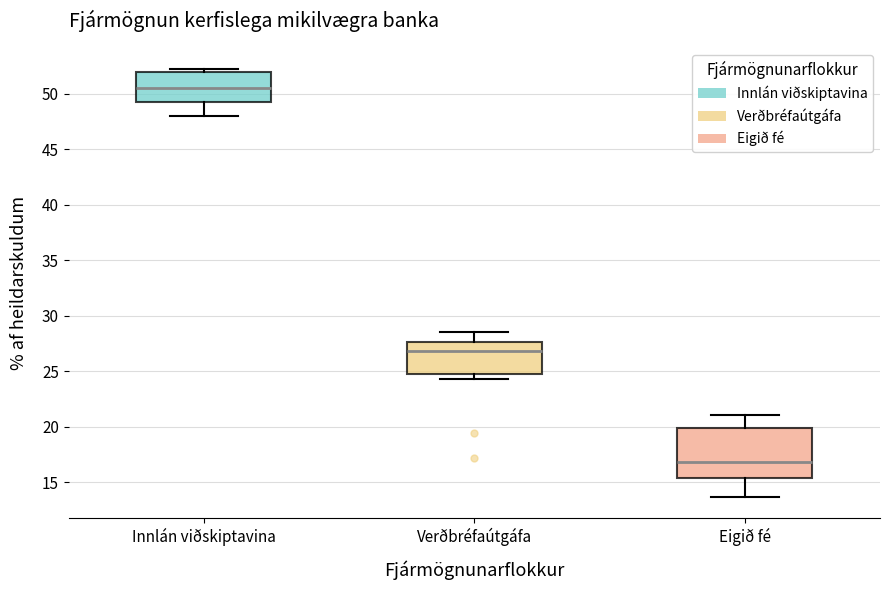

Reading left to right, read every box against the y-axis: the position of its median line, the range the box covers, and the ends of its whiskers. The values are not printed on the chart, so give them approximately, as read against the axis.

Innlán viðskiptavina: median 50.5, box 49.5 to 52.0, whiskers 48.0 to 52.0 (just above the box's upper edge)
Verðbréfaútgáfa: median 27.0, box 25.0 to 27.5, whiskers 24.5 to 28.5
Eigið fé: median 17.0, box 15.5 to 20.0, whiskers 13.5 to 21.0